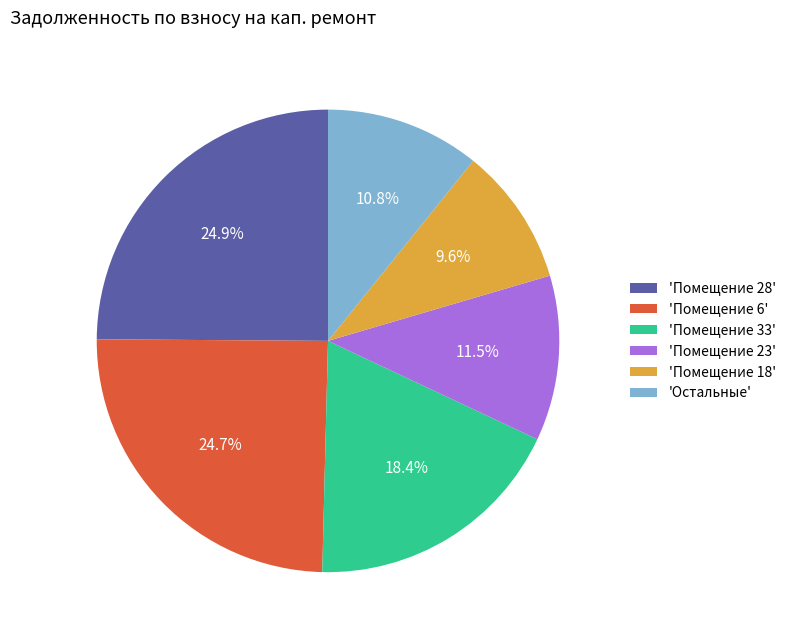

Is there a majority slice in this chart?

No